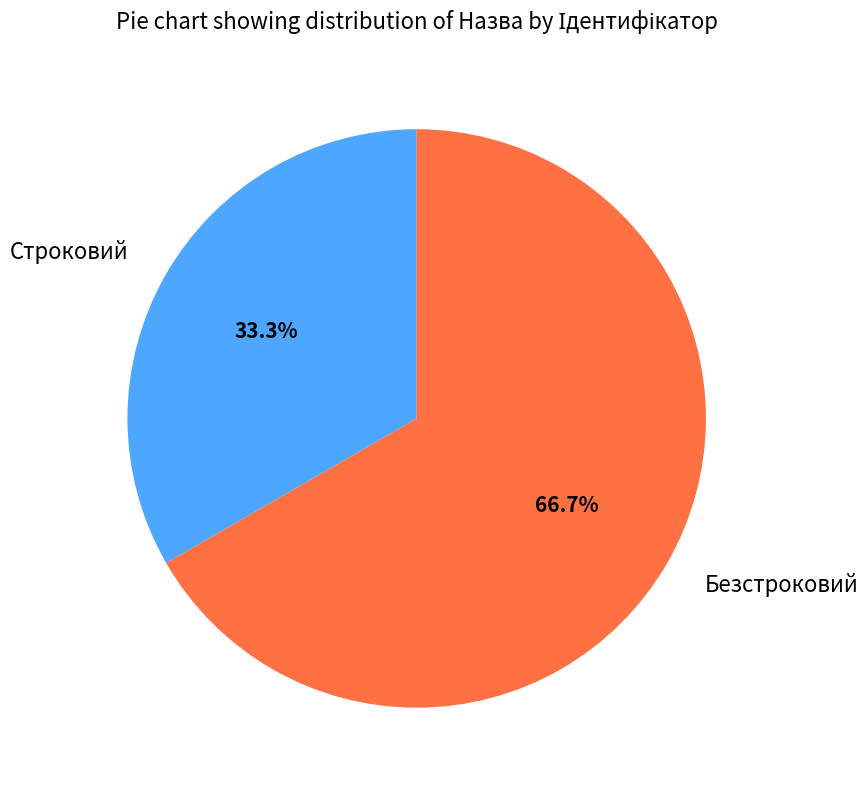

To the nearest percent, what is the combined percentage of Безстроковий and Строковий?

100%